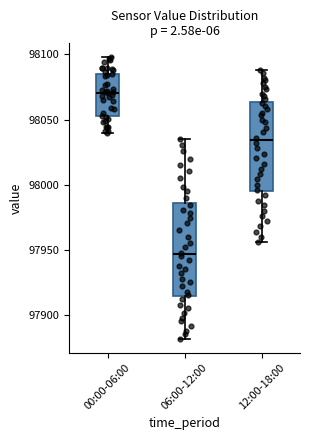

Where does the lower whisker of the box for 06:00-12:00 end on the y-axis? The values are not printed on the chart, so give them approximately, as read against the axis.

97880